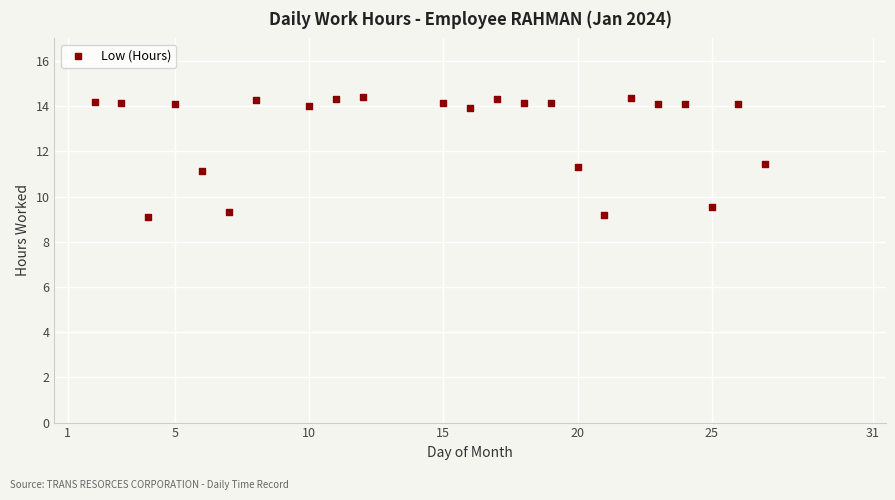

What is the range of Y values (max minus min)?

5.3